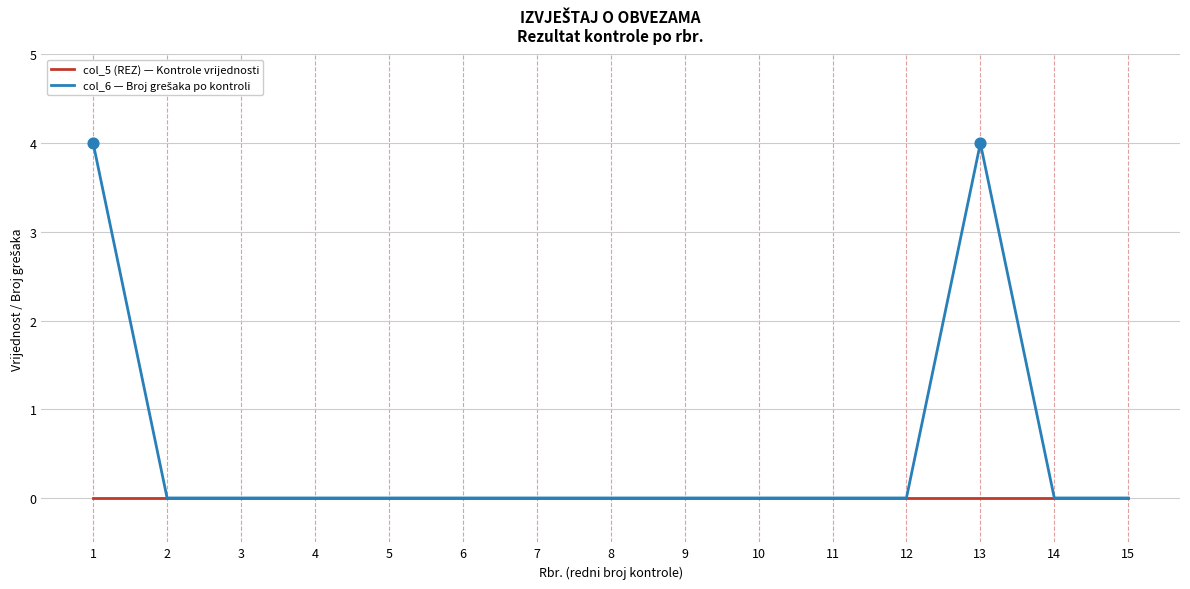

What is the difference between the highest and lowest values at 13?

4